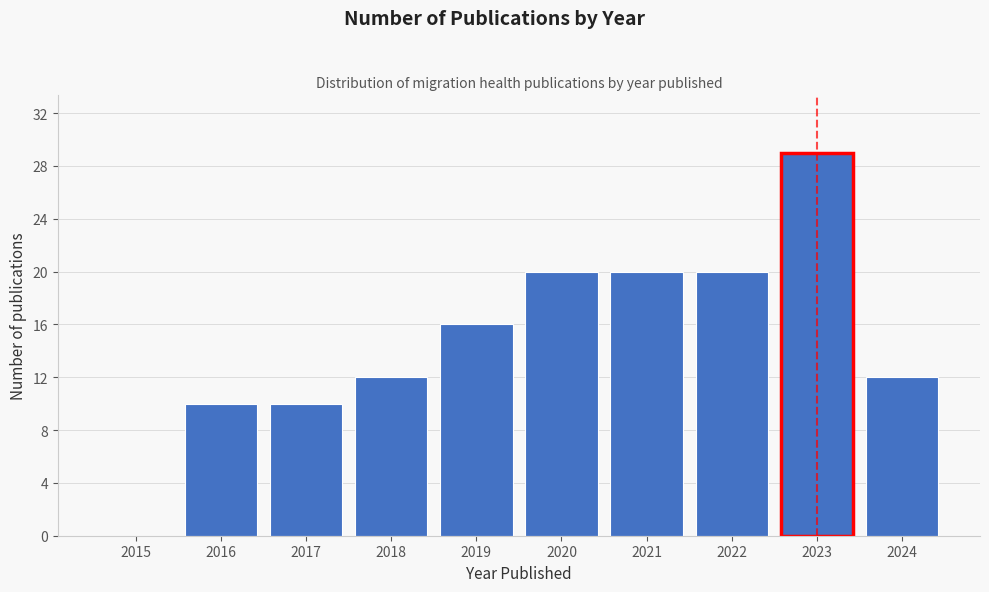

Reading left to right, extract all data points from this chart.

2015=0	2016=10	2017=10	2018=12	2019=16	2020=20	2021=20	2022=20	2023=29	2024=12